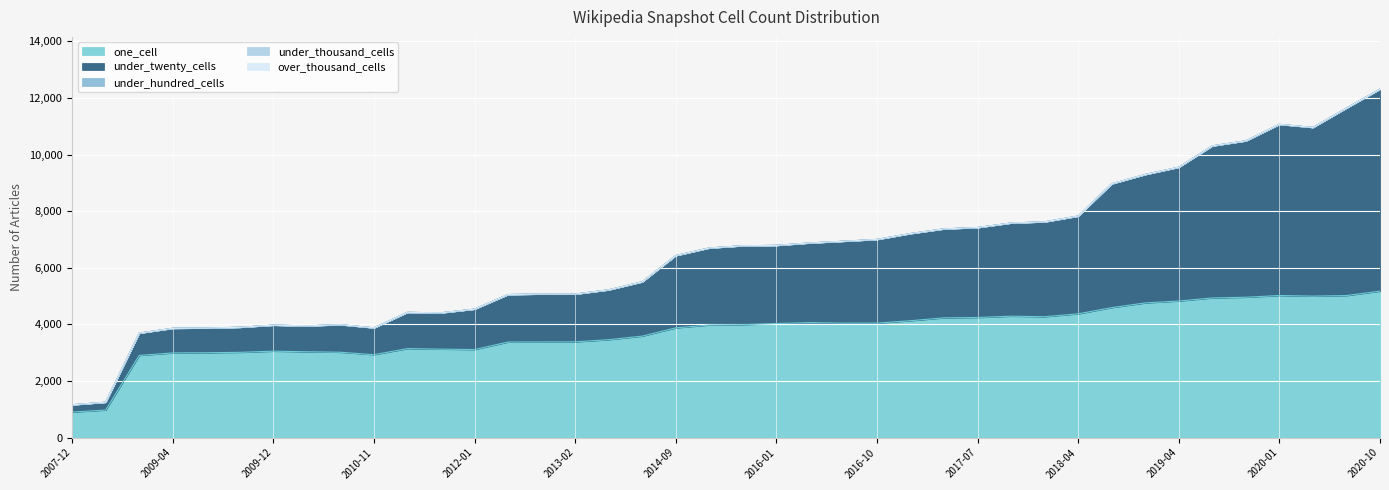

True or false: under_twenty_cells and over_thousand_cells cross at least once.

False